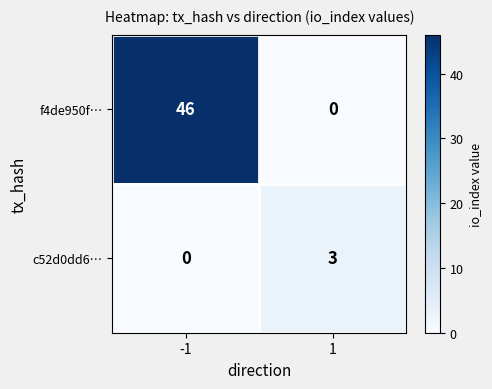

What value does the c52d0dd6… series have at 1?

3